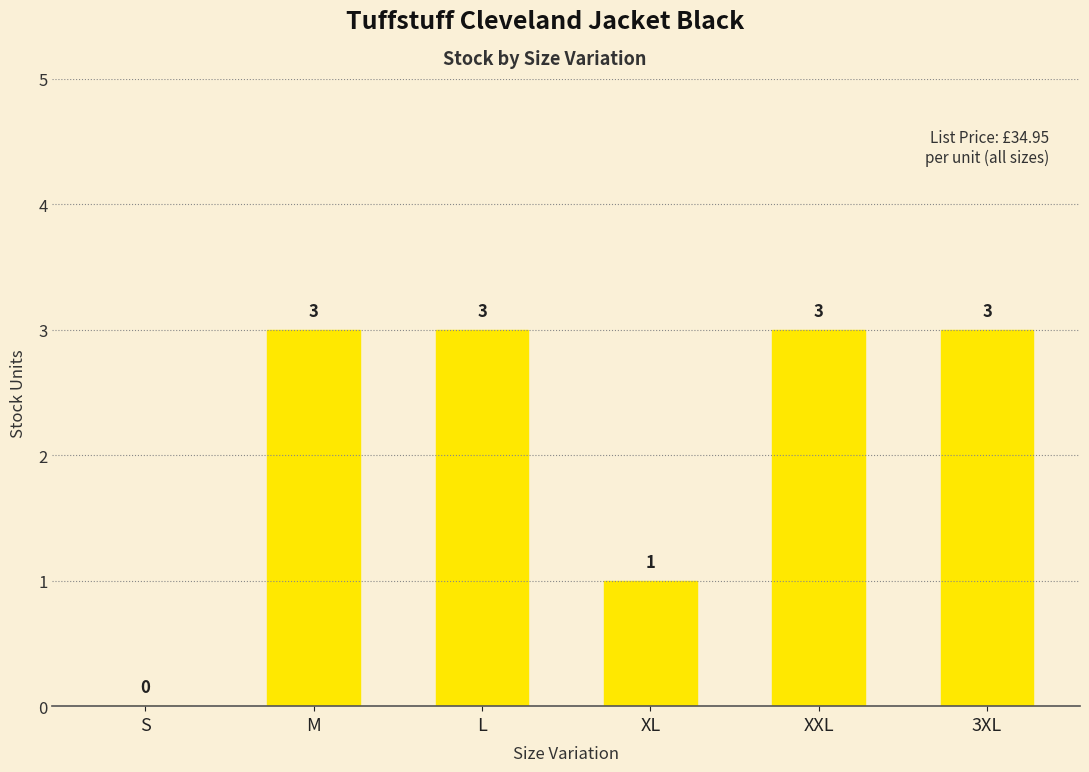

Where is the data nearest to the value 1?

XL